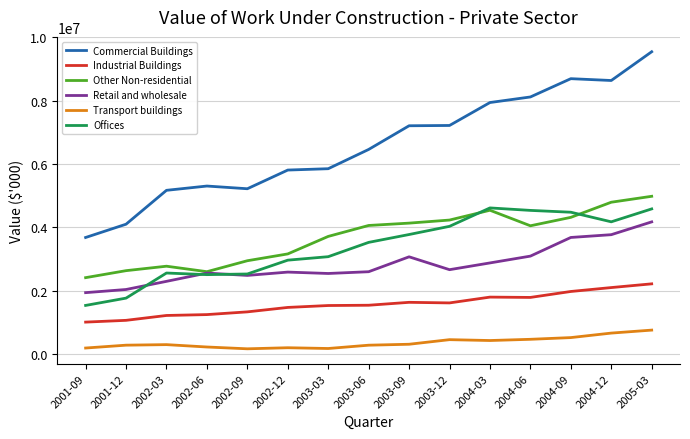

What position from the right is 2001-12?

14